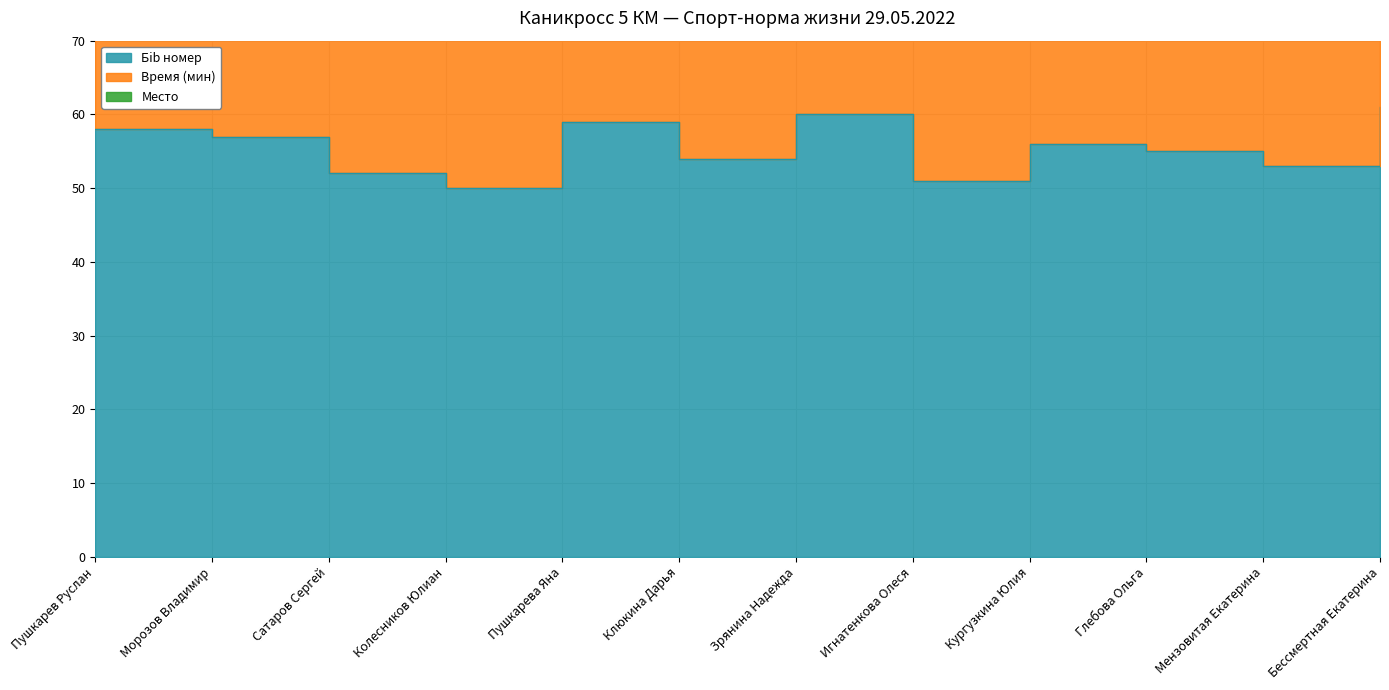

Is the value of Место at Мензовитая Екатерина greater than the value of Время (мин) at Сатаров Сергей?

No